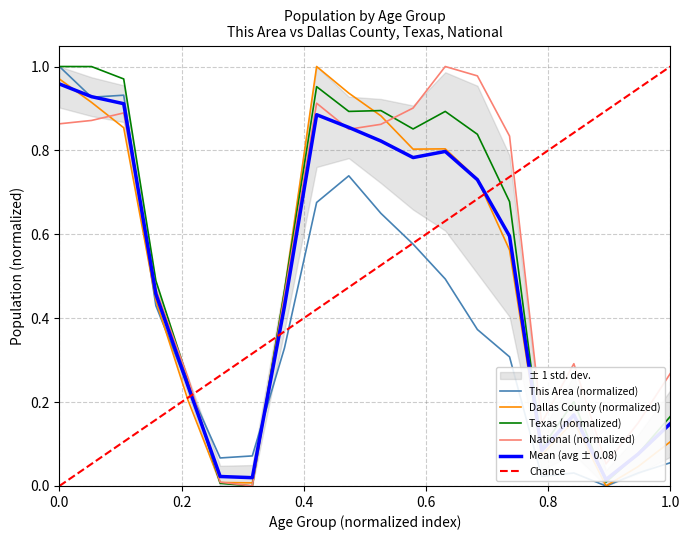

Read the This Area value at 21.

0.1